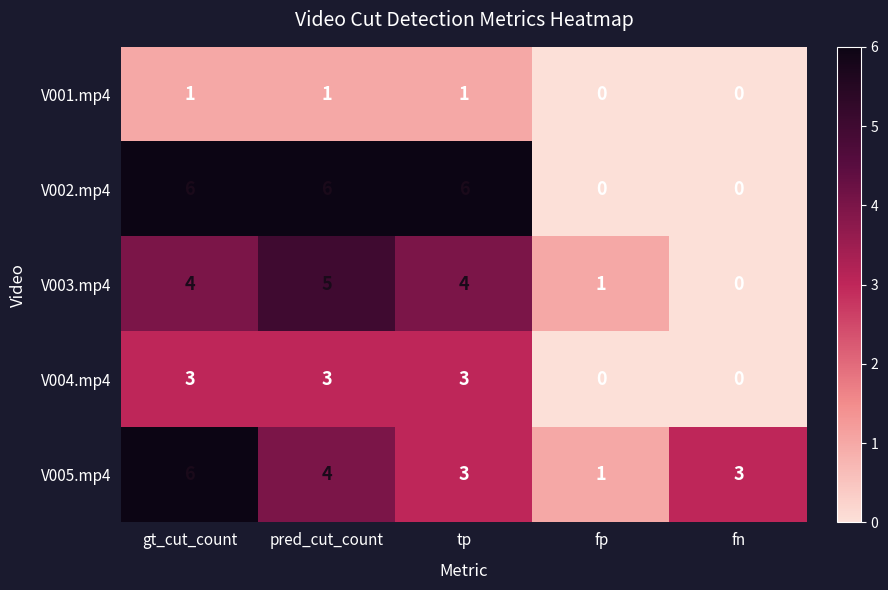

How many values in the V002.mp4 series are below 6?

2